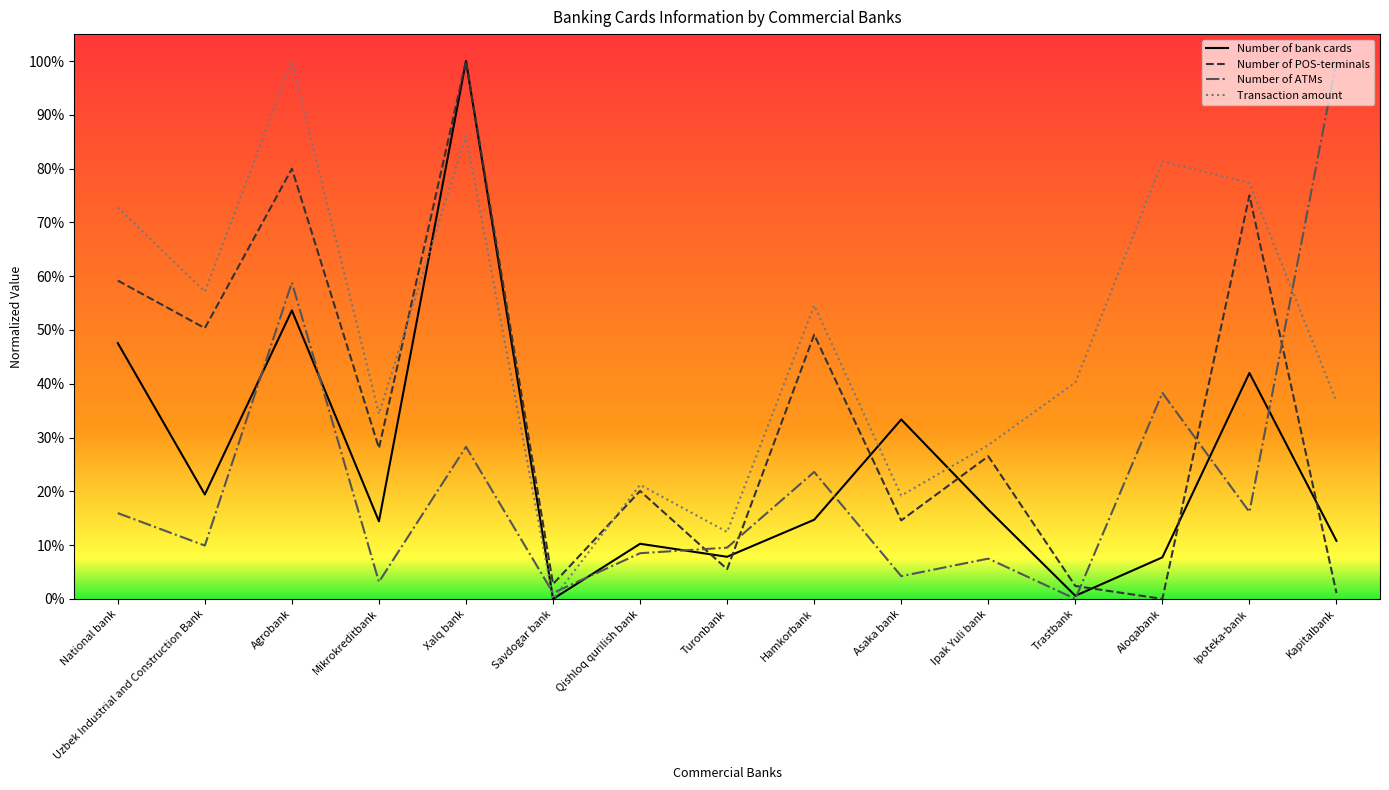

What is the difference between the Number of POS-terminals values at Savdogar bank and National bank?

0.6